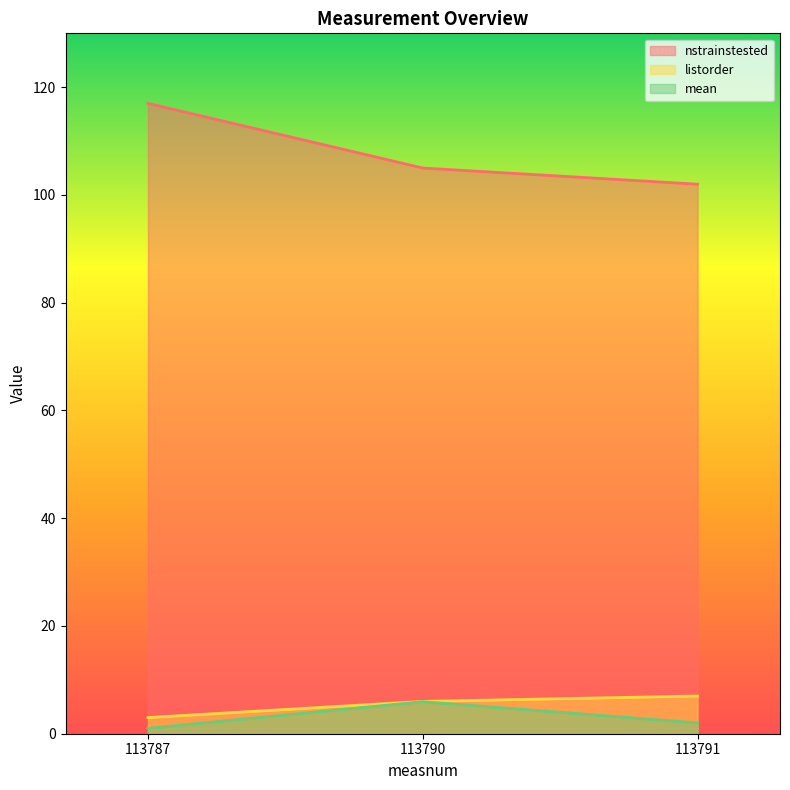

What is the value of the mean point at the 2nd from the left?

6.0